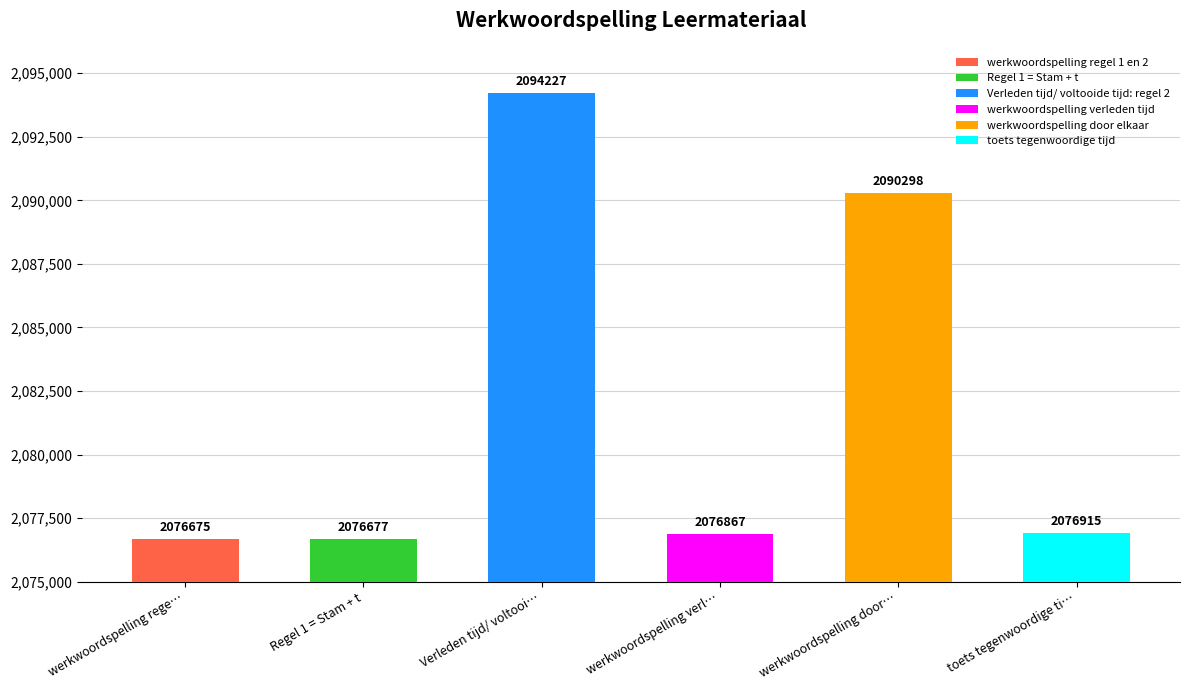

At which label does the data first exceed 2076915?

Verleden tijd/ voltooide tijd: regel 2